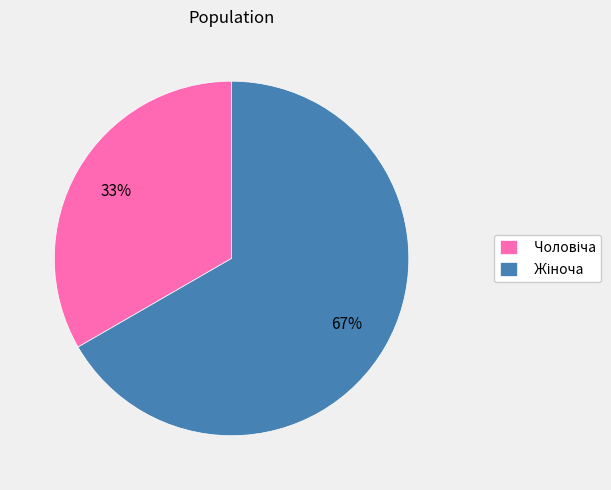

To the nearest percent, what is the average slice percentage?

50%